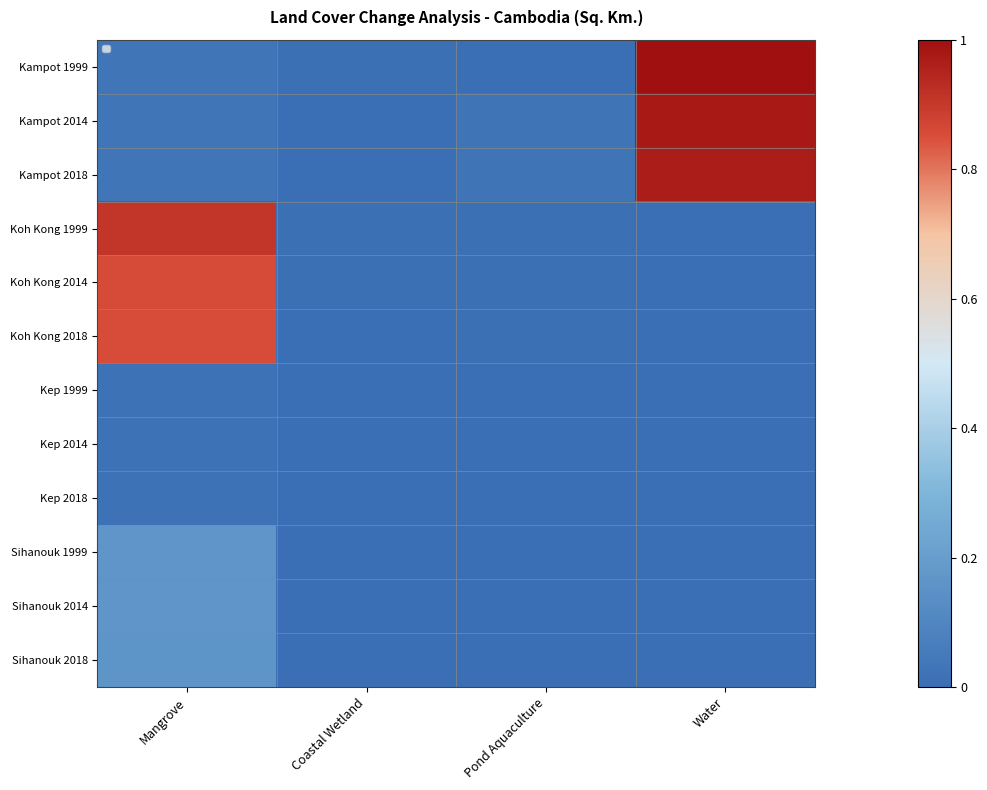

Is it true that Kampot 1999 equals 0.0 at Coastal Wetland?

False